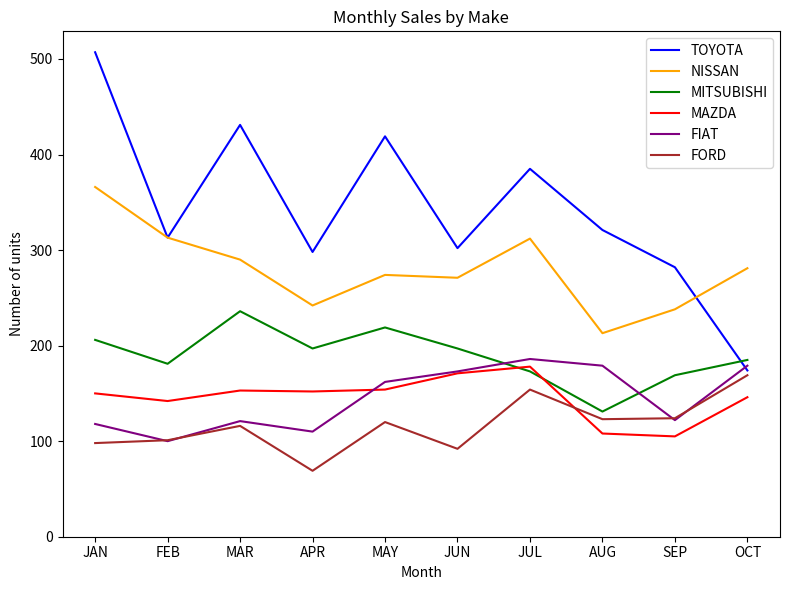

Read the MAZDA value at JUN, to the nearest 5.

170